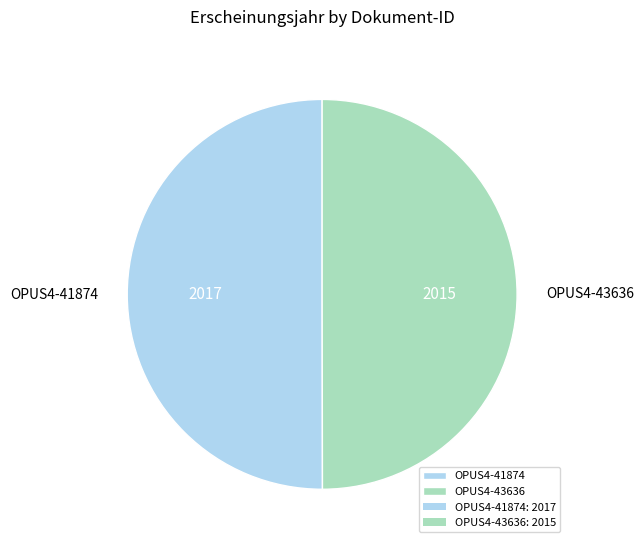

What is the ratio of the value at OPUS4-41874 to the value at OPUS4-43636?

1.0